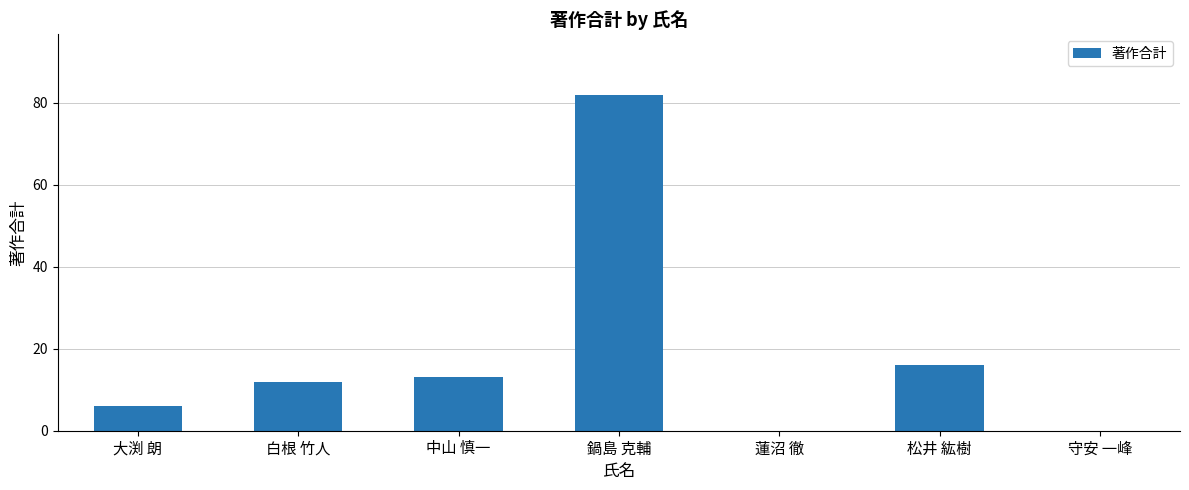

Which category has the highest value across all series?

鍋島 克輔